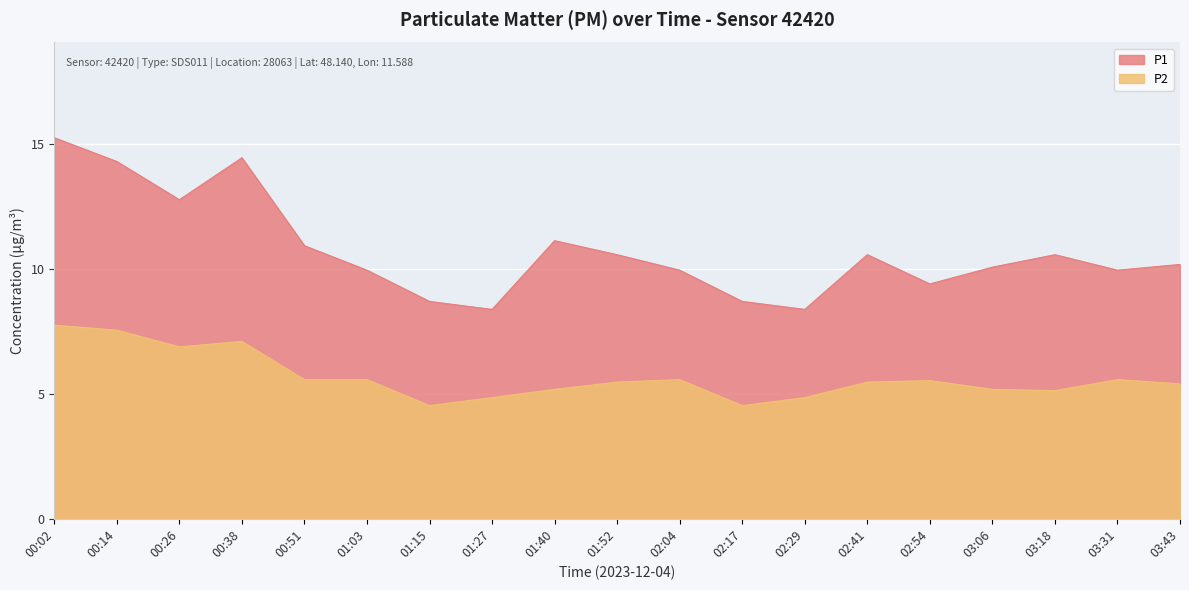

What is the average value of the P1 series?

10.7